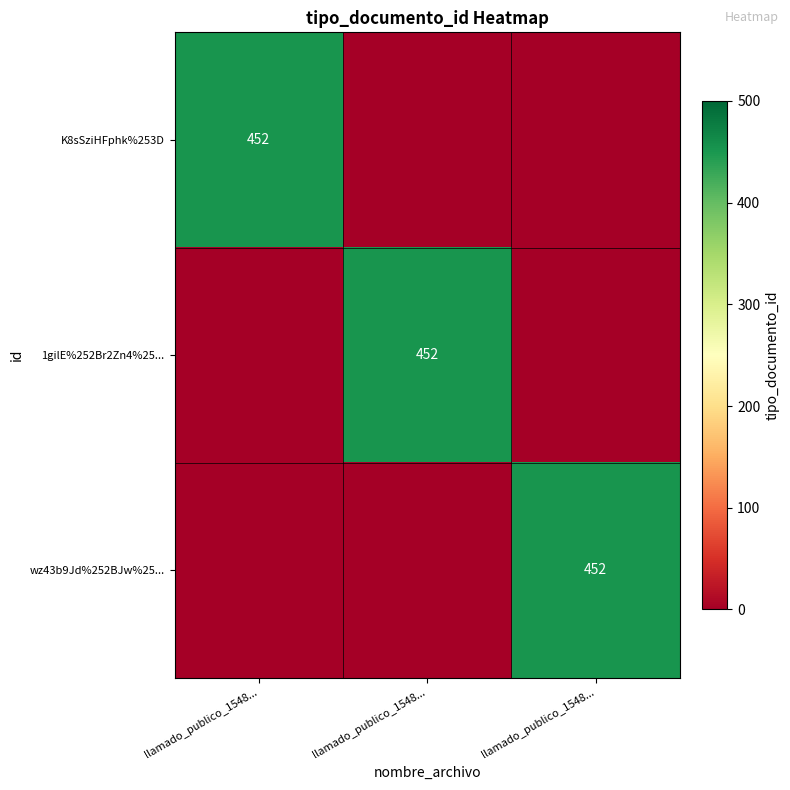

What is the difference between the maximum and minimum values in the 1gilE%252Br2Zn4%25... series?

452